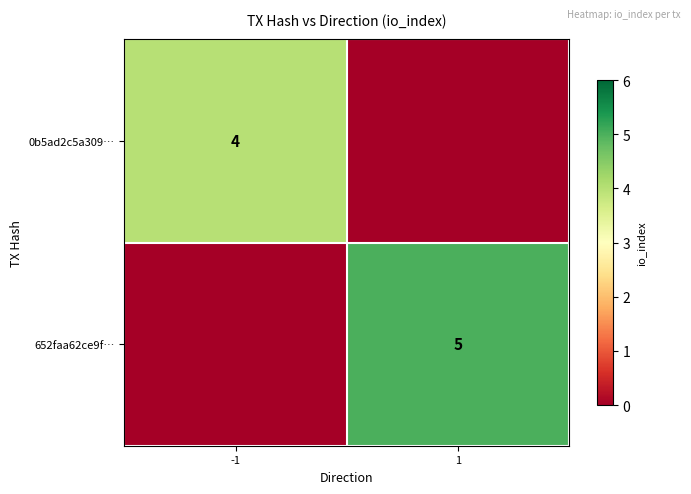

True or false: 0b5ad2c5a309… has a value of 4 at -1.

True